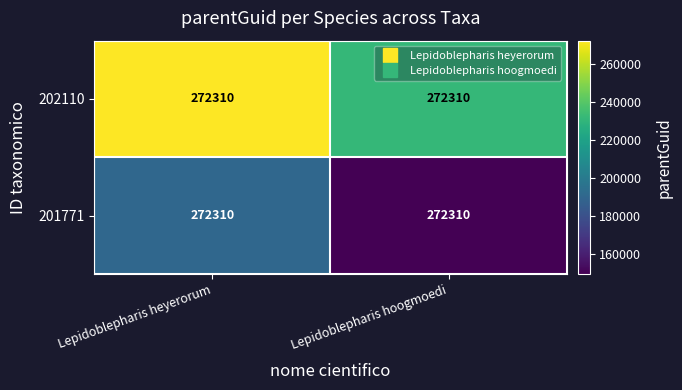

Rank the series by their maximum value, from highest to lowest.

202110, 201771